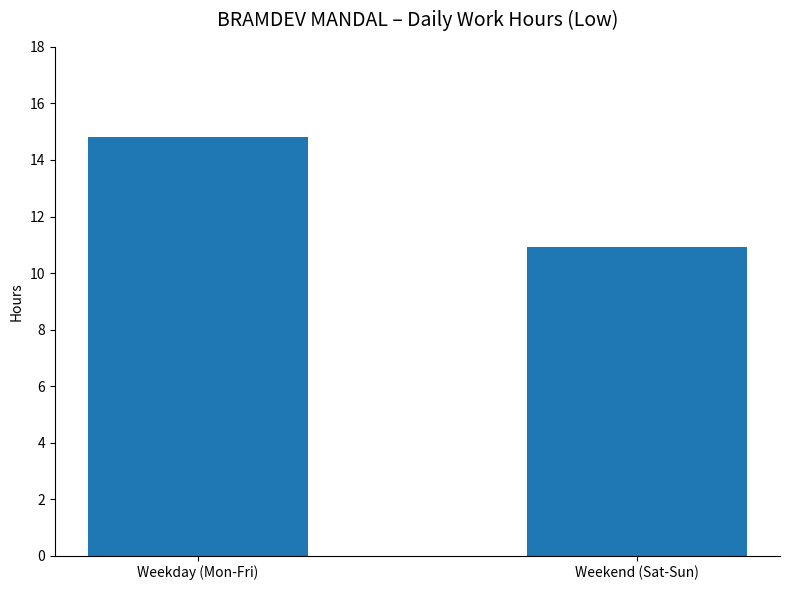

What is the label of the 2nd bar from the right?

Weekday (Mon-Fri)